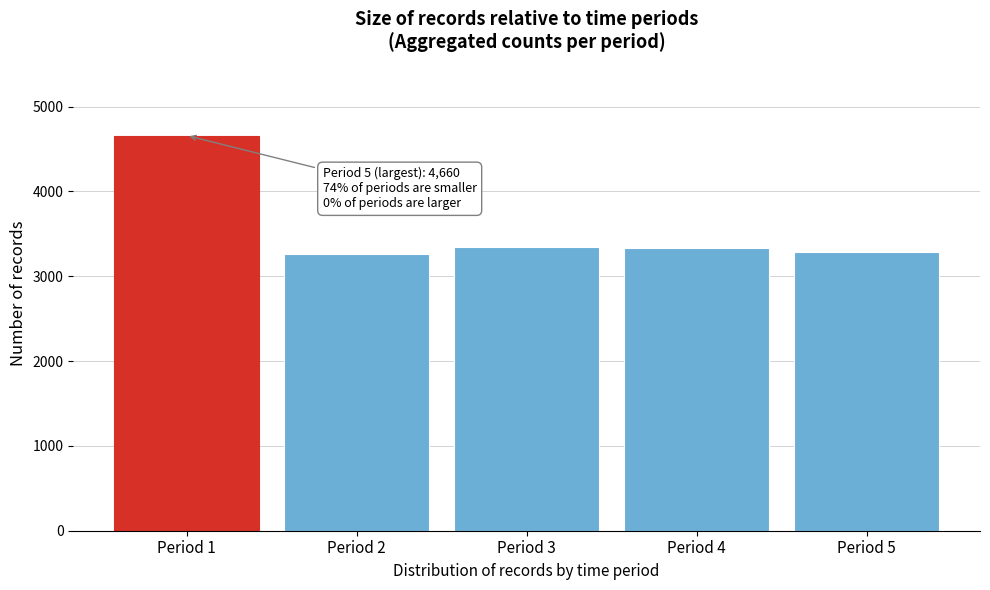

Where is the data nearest to the value 3962?

Period 3